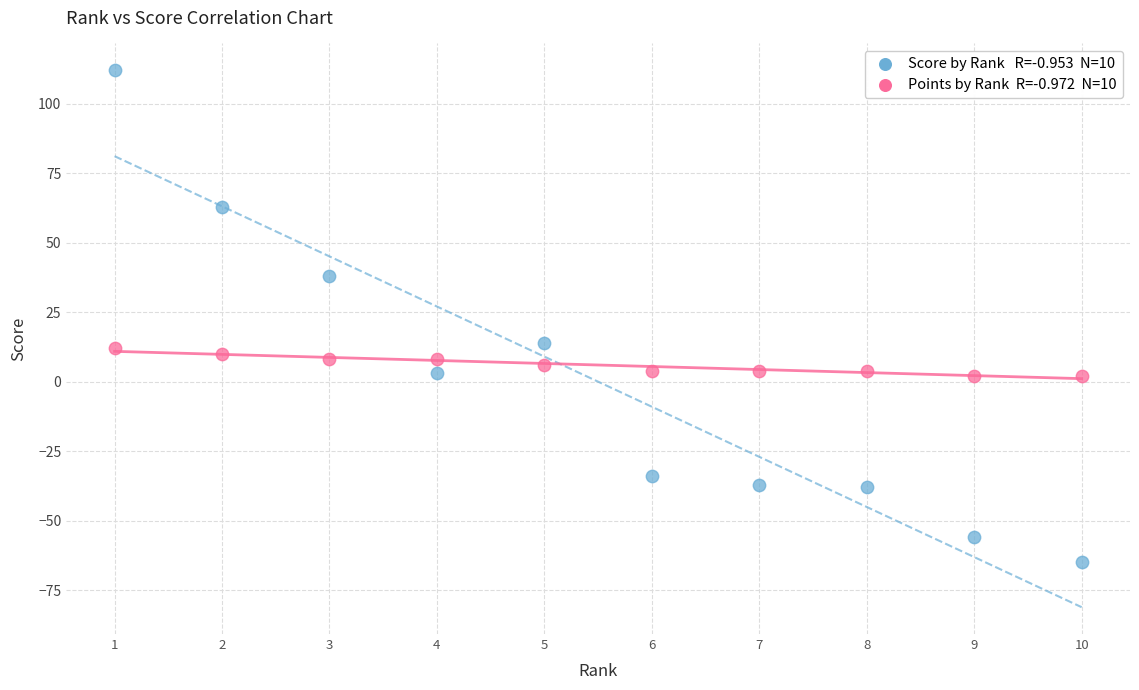

Across all data points, what is the range of Y values (max minus min)?

177